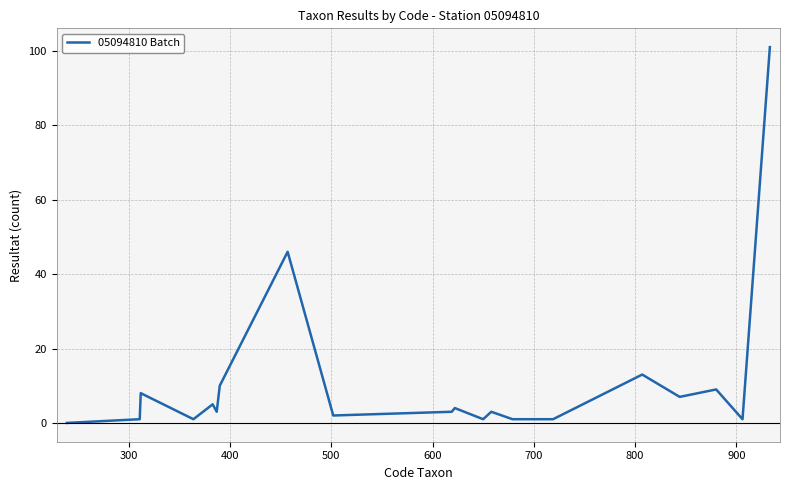

Does the chart have visible grid lines?

Yes